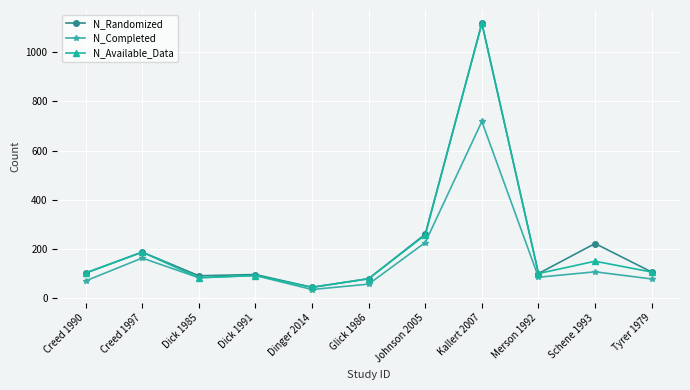

At which category is the sum across all series the highest?

Kallert 2007